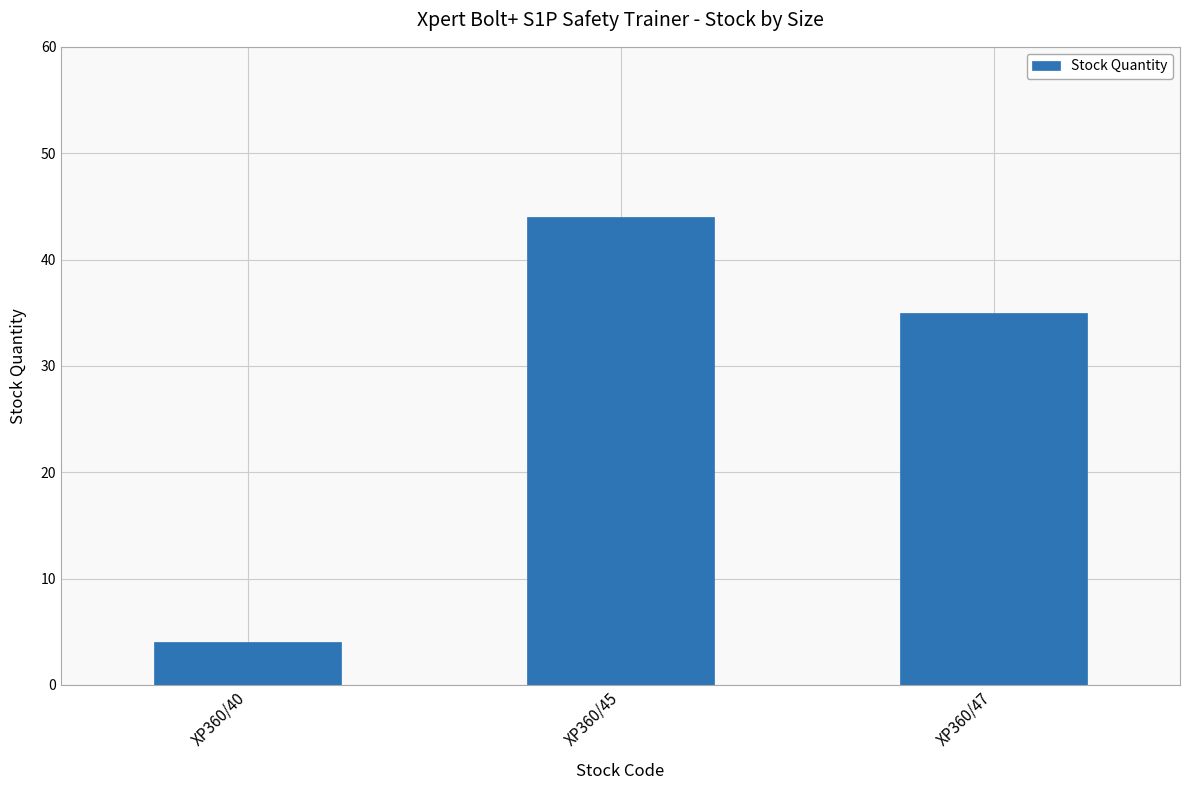

Is it true that the value at XP360/45 is 44?

True